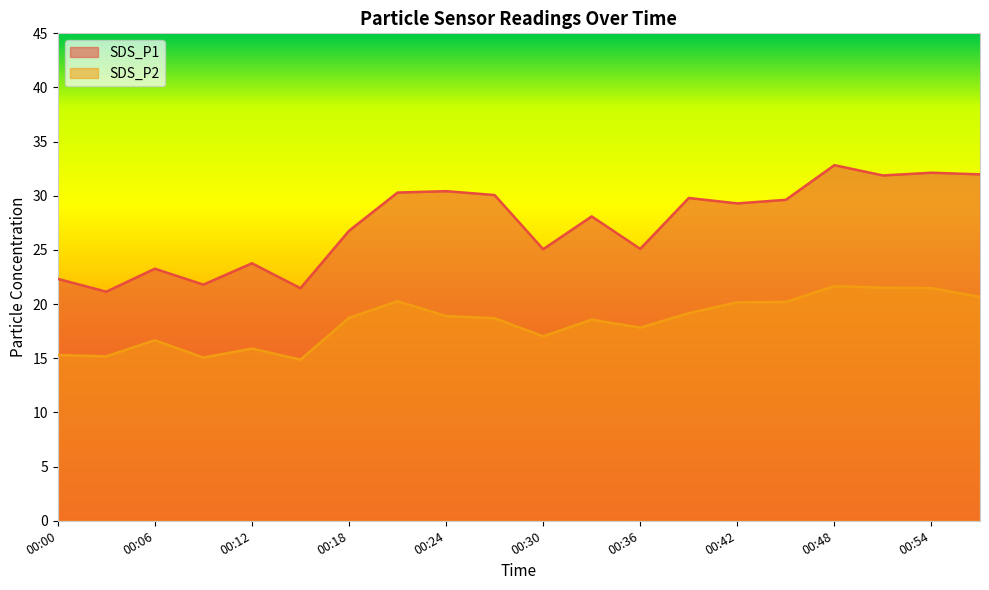

Is it true that SDS_P2 equals 27.7 at 00:06?

False